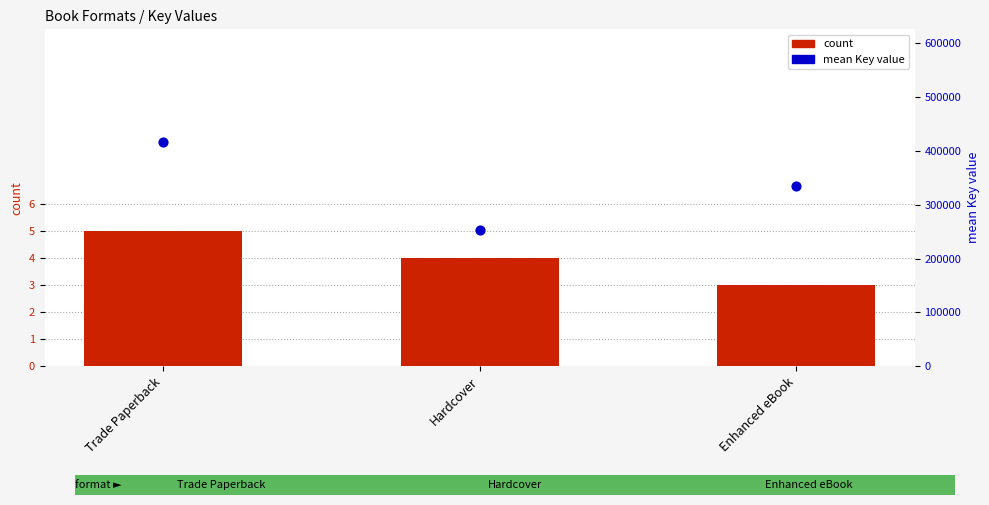

At which category is the sum across all series the highest?

Trade Paperback